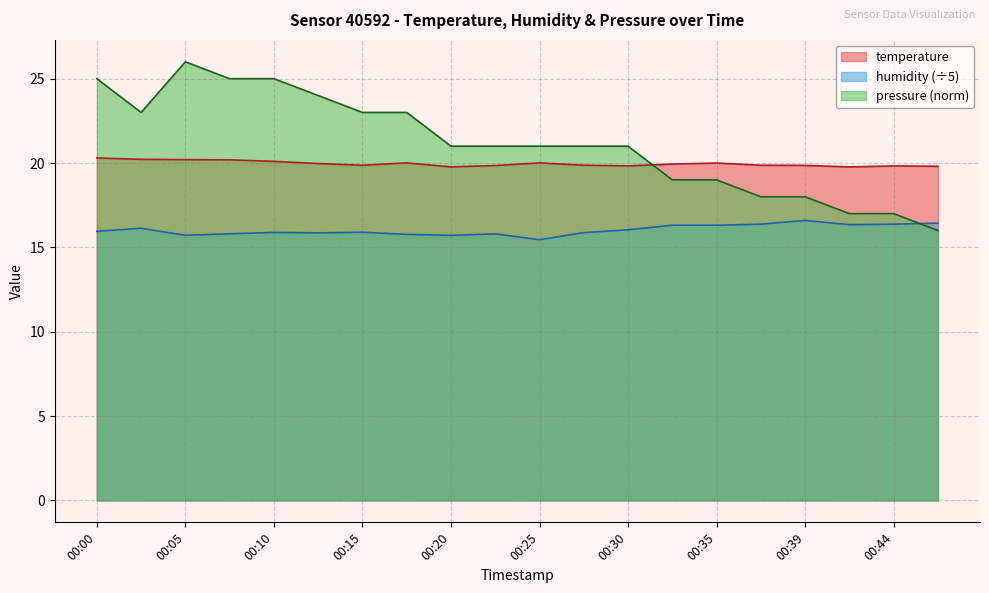

What is the difference between the maximum and minimum values in the temperature series?

0.5